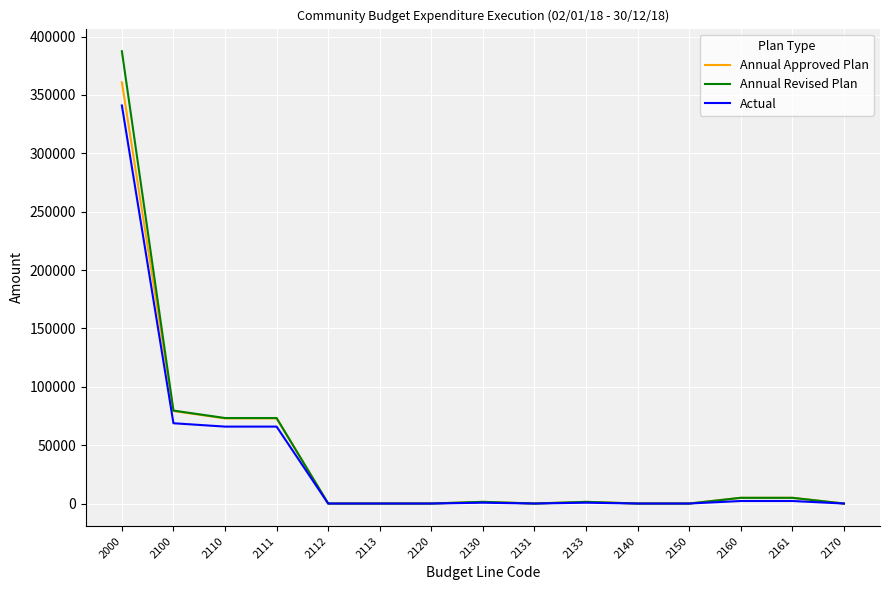

Is it true that Annual Approved Plan equals 97316.4 at 2000?

False